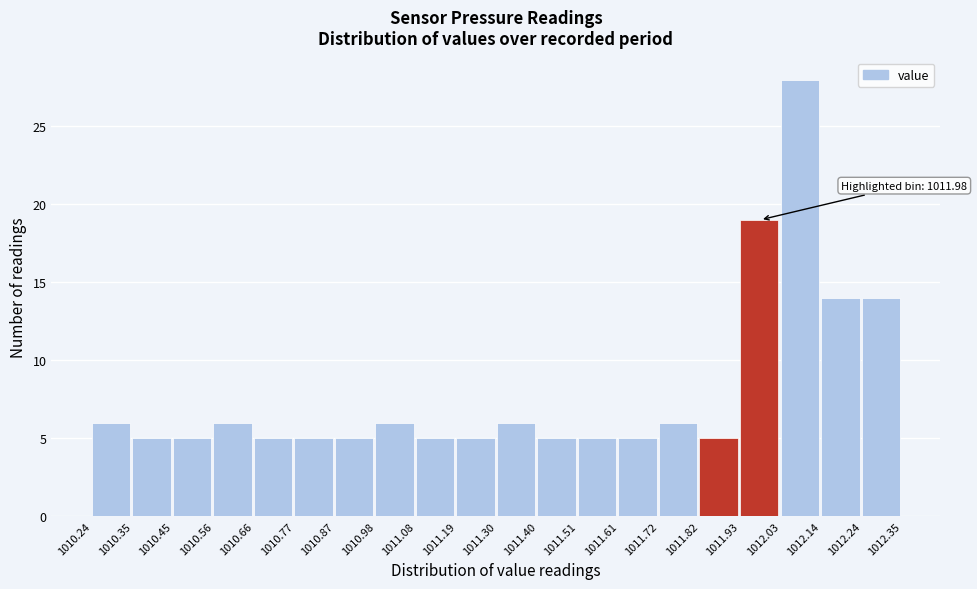

Over which range of the x-axis is the bar tallest?

1012.03 to 1012.14